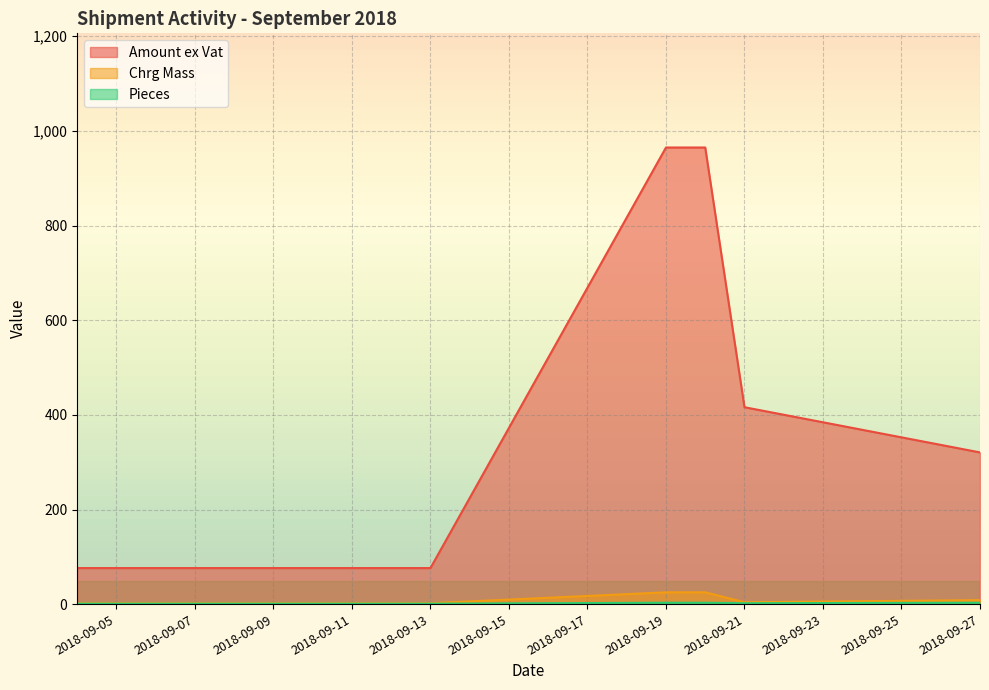

What is the smallest value displayed?

1.0